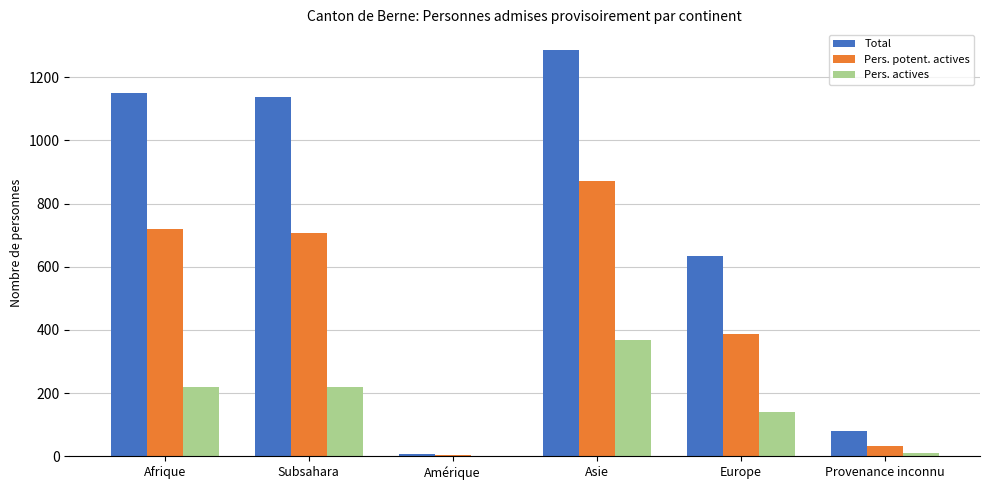

What is the approximate value of Total at Provenance inconnu?

81